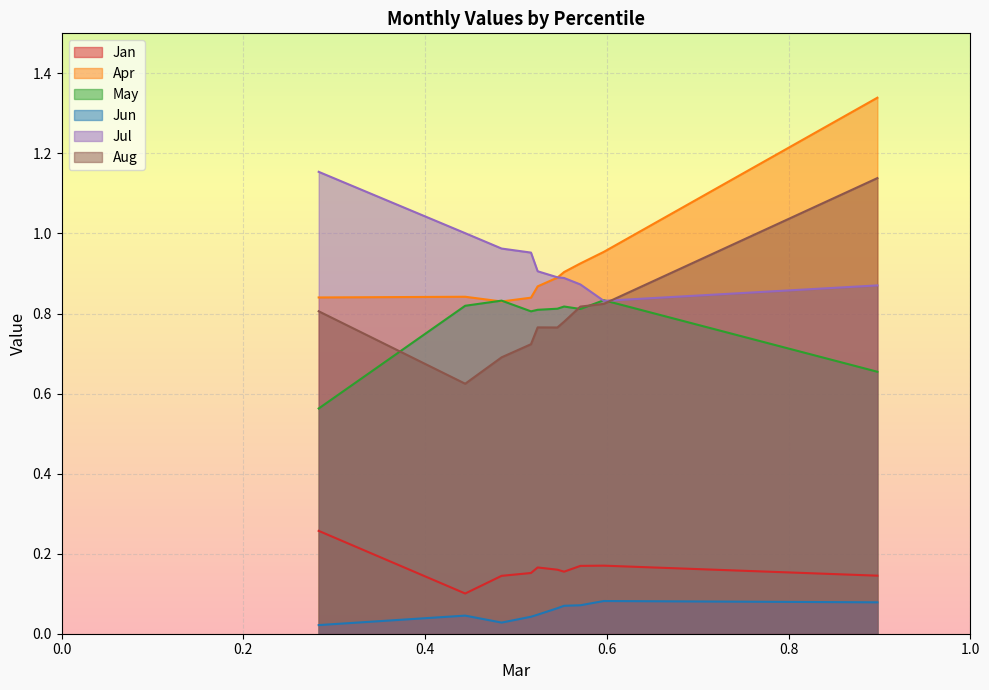

At which label is Jun closest to 0?

pct05